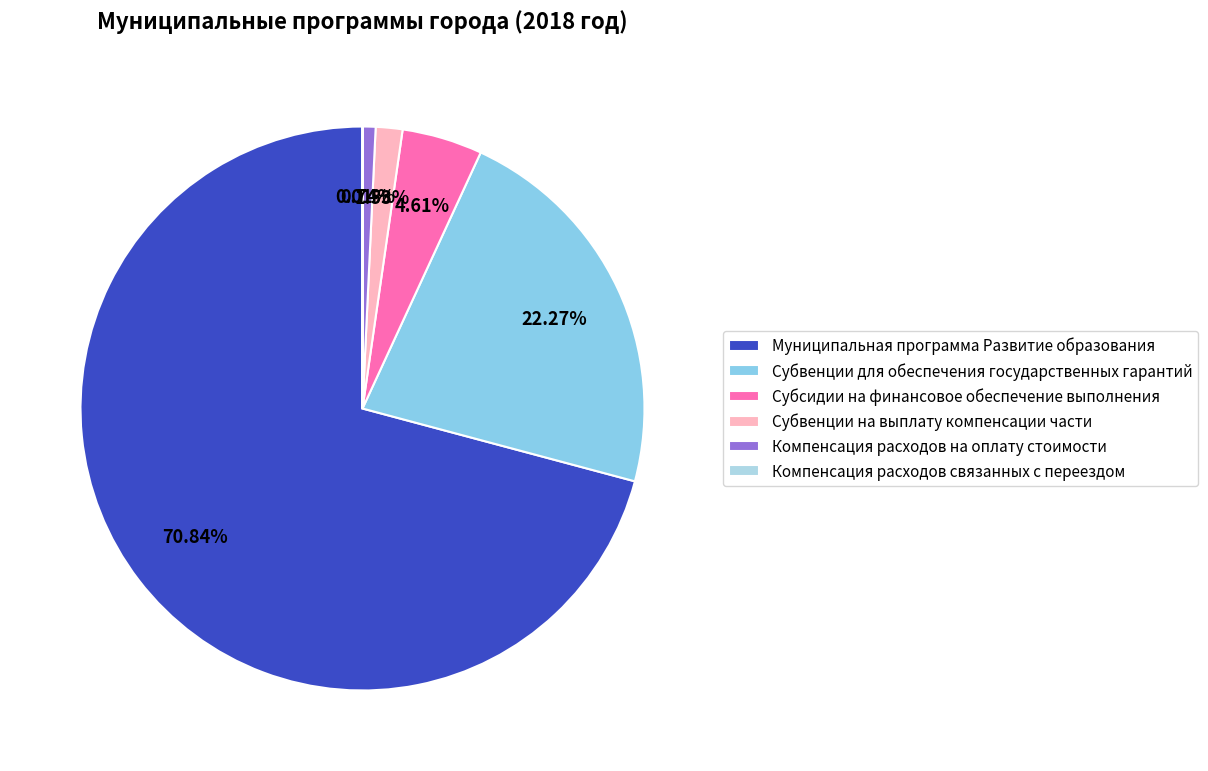

Do Компенсация расходов связанных с переездом and Субвенции на выплату компенсации части together represent more than half of the pie?

No